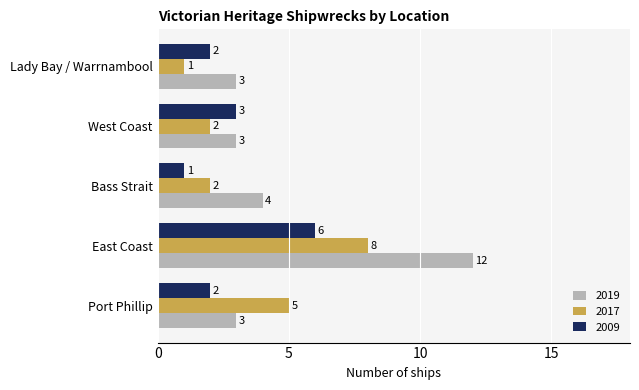

The value of 2017 at East Coast is 8. True or false?

True